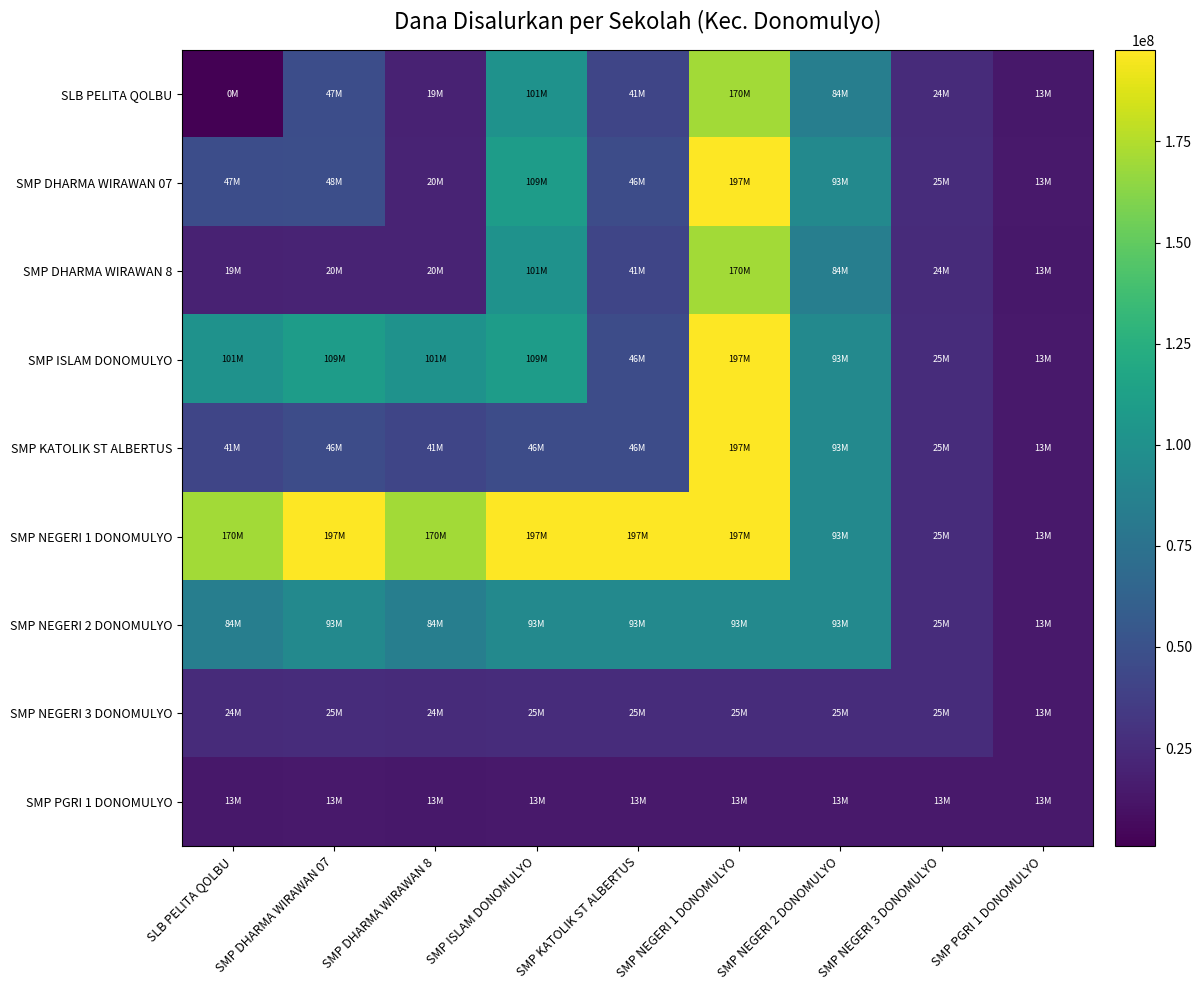

Reading left to right, extract all data points from this chart.

SLB PELITA QOLBU: SLB PELITA QOLBU=750000	SMP DHARMA WIRAWAN 07=47625000	SMP DHARMA WIRAWAN 8=19500000	SMP ISLAM DONOMULYO=101250000	SMP KATOLIK ST ALBERTUS=41625000	SMP NEGERI 1 DONOMULYO=170250000	SMP NEGERI 2 DONOMULYO=84750000	SMP NEGERI 3 DONOMULYO=24750000	SMP PGRI 1 DONOMULYO=13125000
SMP DHARMA WIRAWAN 07: SLB PELITA QOLBU=47625000	SMP DHARMA WIRAWAN 07=48375000	SMP DHARMA WIRAWAN 8=20250000	SMP ISLAM DONOMULYO=109500000	SMP KATOLIK ST ALBERTUS=46125000	SMP NEGERI 1 DONOMULYO=197625000	SMP NEGERI 2 DONOMULYO=93375000	SMP NEGERI 3 DONOMULYO=25500000	SMP PGRI 1 DONOMULYO=13875000
SMP DHARMA WIRAWAN 8: SLB PELITA QOLBU=19500000	SMP DHARMA WIRAWAN 07=20250000	SMP DHARMA WIRAWAN 8=20250000	SMP ISLAM DONOMULYO=101250000	SMP KATOLIK ST ALBERTUS=41625000	SMP NEGERI 1 DONOMULYO=170250000	SMP NEGERI 2 DONOMULYO=84750000	SMP NEGERI 3 DONOMULYO=24750000	SMP PGRI 1 DONOMULYO=13125000
SMP ISLAM DONOMULYO: SLB PELITA QOLBU=101250000	SMP DHARMA WIRAWAN 07=109500000	SMP DHARMA WIRAWAN 8=101250000	SMP ISLAM DONOMULYO=109500000	SMP KATOLIK ST ALBERTUS=46125000	SMP NEGERI 1 DONOMULYO=197625000	SMP NEGERI 2 DONOMULYO=93375000	SMP NEGERI 3 DONOMULYO=25500000	SMP PGRI 1 DONOMULYO=13875000
SMP KATOLIK ST ALBERTUS: SLB PELITA QOLBU=41625000	SMP DHARMA WIRAWAN 07=46125000	SMP DHARMA WIRAWAN 8=41625000	SMP ISLAM DONOMULYO=46125000	SMP KATOLIK ST ALBERTUS=46125000	SMP NEGERI 1 DONOMULYO=197625000	SMP NEGERI 2 DONOMULYO=93375000	SMP NEGERI 3 DONOMULYO=25500000	SMP PGRI 1 DONOMULYO=13875000
SMP NEGERI 1 DONOMULYO: SLB PELITA QOLBU=170250000	SMP DHARMA WIRAWAN 07=197625000	SMP DHARMA WIRAWAN 8=170250000	SMP ISLAM DONOMULYO=197625000	SMP KATOLIK ST ALBERTUS=197625000	SMP NEGERI 1 DONOMULYO=197625000	SMP NEGERI 2 DONOMULYO=93375000	SMP NEGERI 3 DONOMULYO=25500000	SMP PGRI 1 DONOMULYO=13875000
SMP NEGERI 2 DONOMULYO: SLB PELITA QOLBU=84750000	SMP DHARMA WIRAWAN 07=93375000	SMP DHARMA WIRAWAN 8=84750000	SMP ISLAM DONOMULYO=93375000	SMP KATOLIK ST ALBERTUS=93375000	SMP NEGERI 1 DONOMULYO=93375000	SMP NEGERI 2 DONOMULYO=93375000	SMP NEGERI 3 DONOMULYO=25500000	SMP PGRI 1 DONOMULYO=13875000
SMP NEGERI 3 DONOMULYO: SLB PELITA QOLBU=24750000	SMP DHARMA WIRAWAN 07=25500000	SMP DHARMA WIRAWAN 8=24750000	SMP ISLAM DONOMULYO=25500000	SMP KATOLIK ST ALBERTUS=25500000	SMP NEGERI 1 DONOMULYO=25500000	SMP NEGERI 2 DONOMULYO=25500000	SMP NEGERI 3 DONOMULYO=25500000	SMP PGRI 1 DONOMULYO=13875000
SMP PGRI 1 DONOMULYO: SLB PELITA QOLBU=13125000	SMP DHARMA WIRAWAN 07=13875000	SMP DHARMA WIRAWAN 8=13125000	SMP ISLAM DONOMULYO=13875000	SMP KATOLIK ST ALBERTUS=13875000	SMP NEGERI 1 DONOMULYO=13875000	SMP NEGERI 2 DONOMULYO=13875000	SMP NEGERI 3 DONOMULYO=13875000	SMP PGRI 1 DONOMULYO=13875000